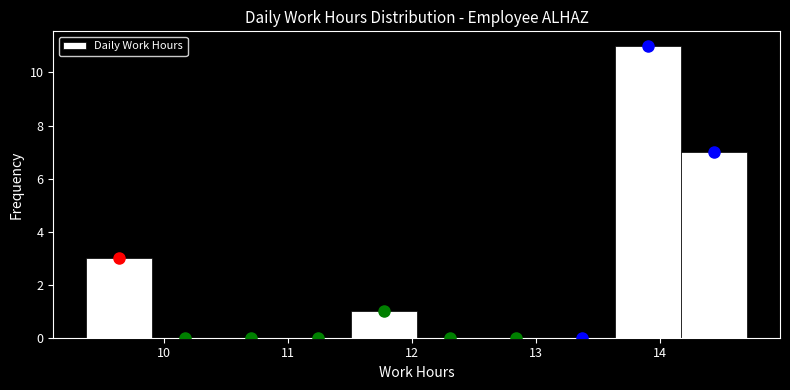

Reading left to right, transcribe this chart: for each bar, give the range it covers on the x-axis and its height. Neither the bar edges nor the heights are printed on the chart, so give them approximately, as read against the axes.

9.4 to 9.9: 3
9.9 to 10.4: 0
10.4 to 11.0: 0
11.0 to 11.5: 0
11.5 to 12.0: 1
12.0 to 12.6: 0
12.6 to 13.1: 0
13.1 to 13.6: 0
13.6 to 14.2: 11
14.2 to 14.7: 7